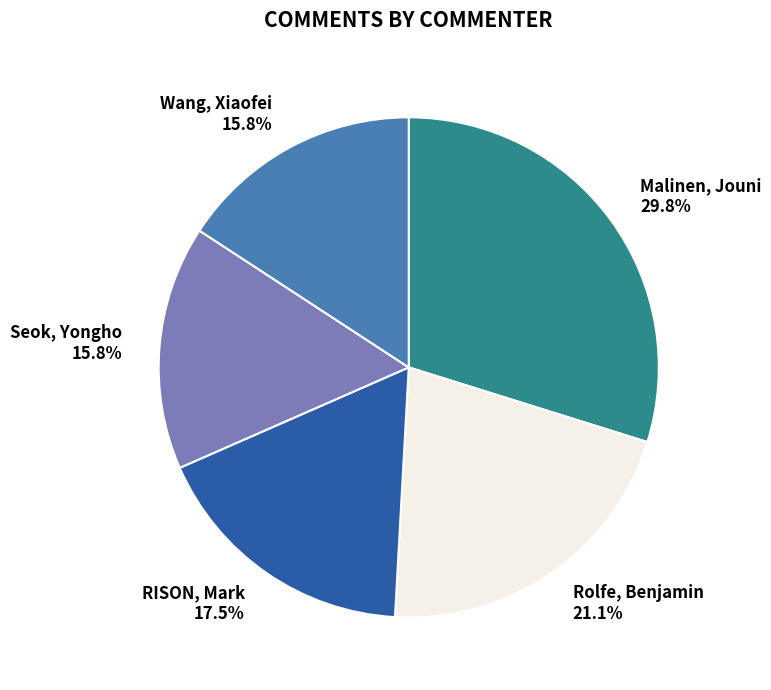

How many slices are in this pie chart?

5